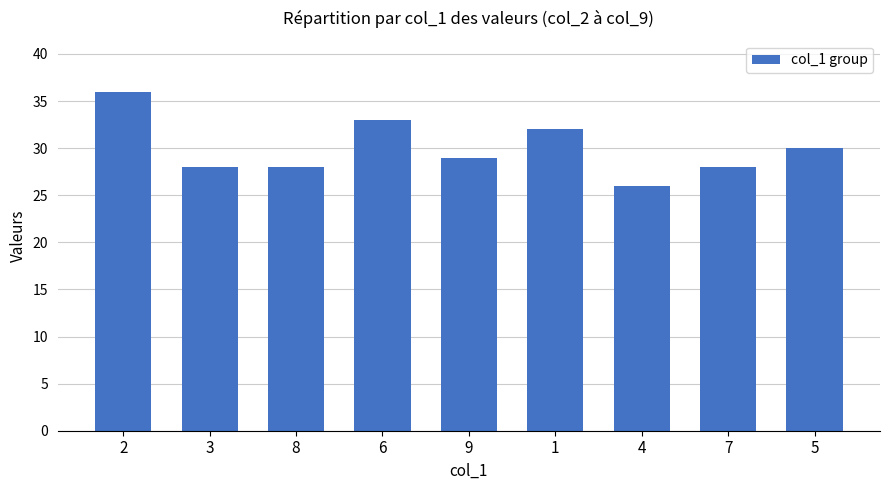

What is the average value?

30